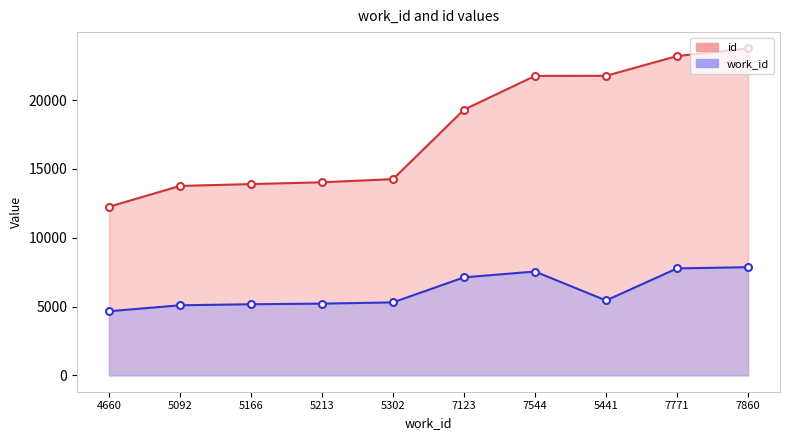

What are all the series names shown in the legend?

id, work_id